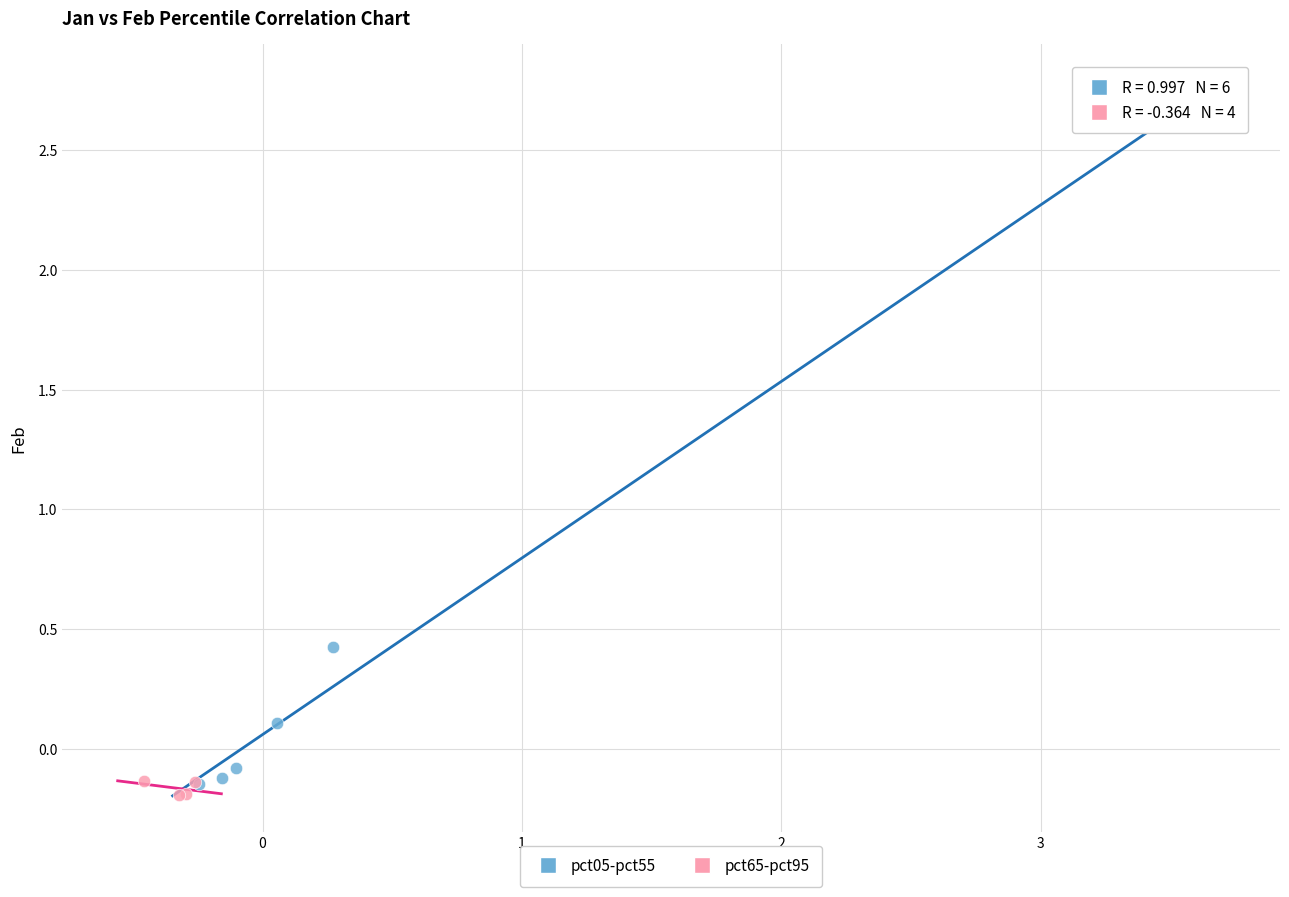

Which series reaches the maximum Y coordinate?

pct05-pct55